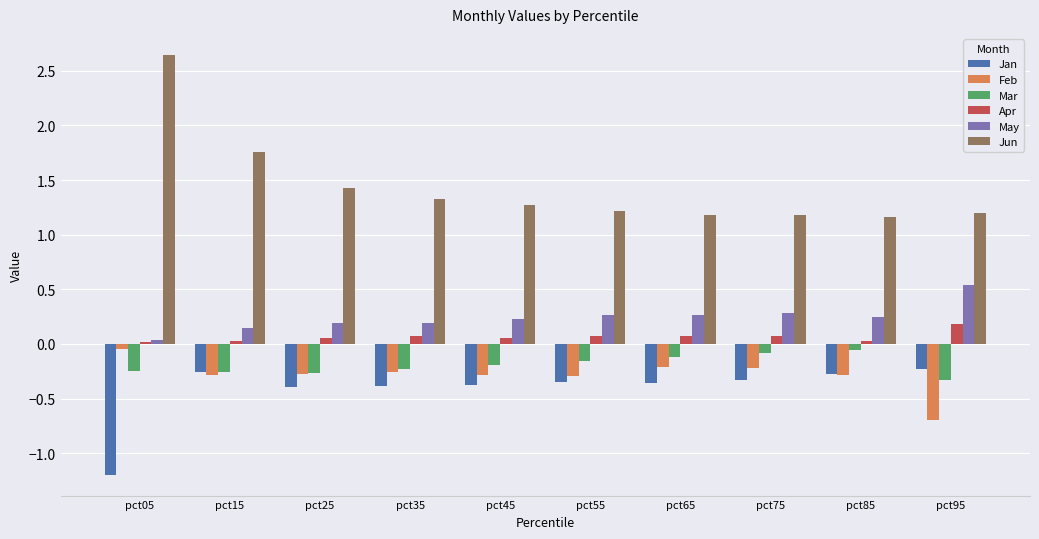

How many bars are there in total?

60